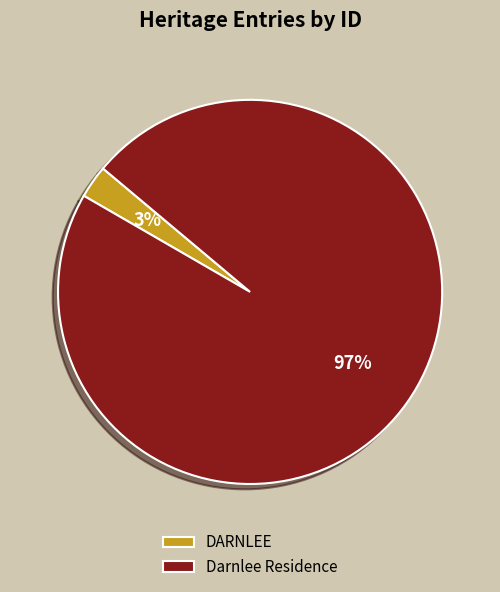

Does DARNLEE represent more than half of the total?

No